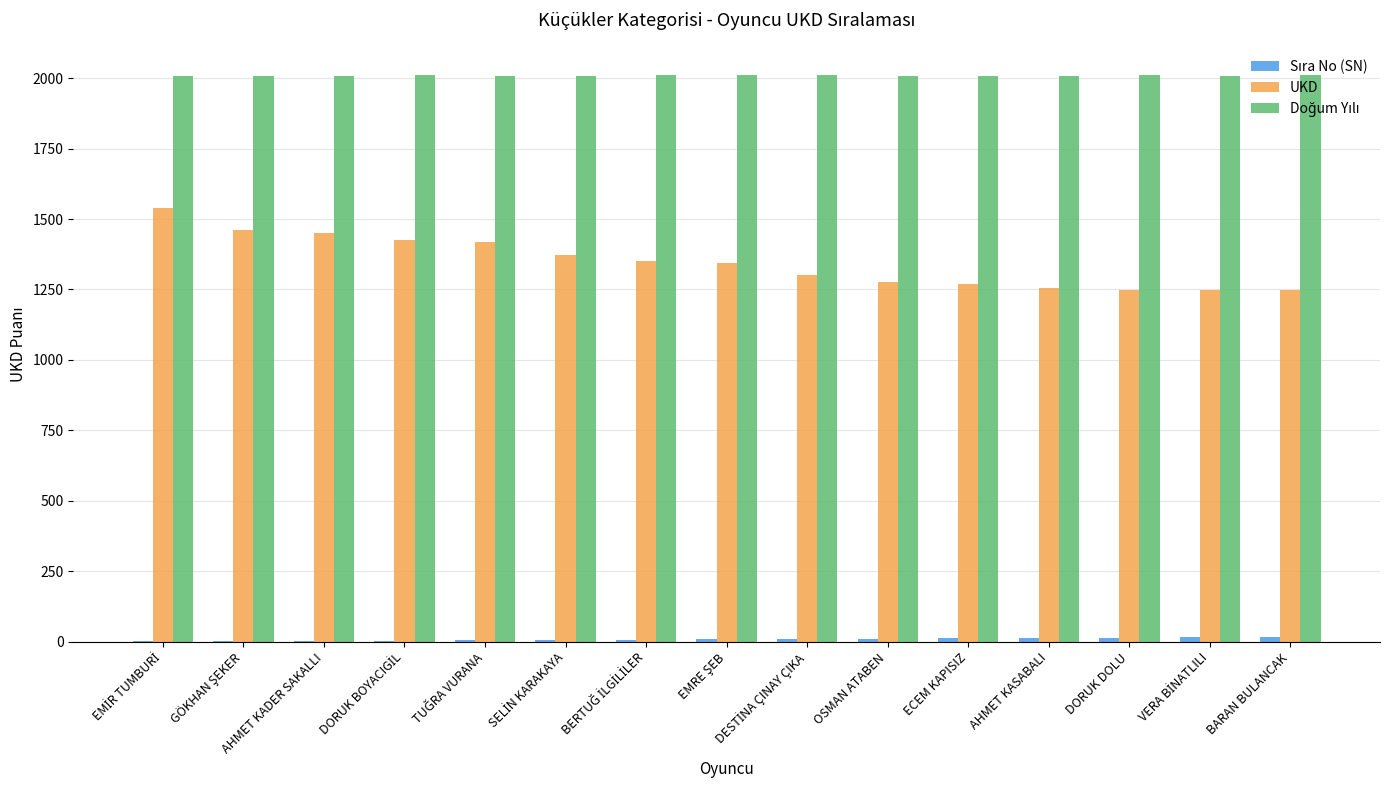

True or false: Doğum Yılı has a value of 2010 at DESTİNA ÇINAY ÇIKA.

True